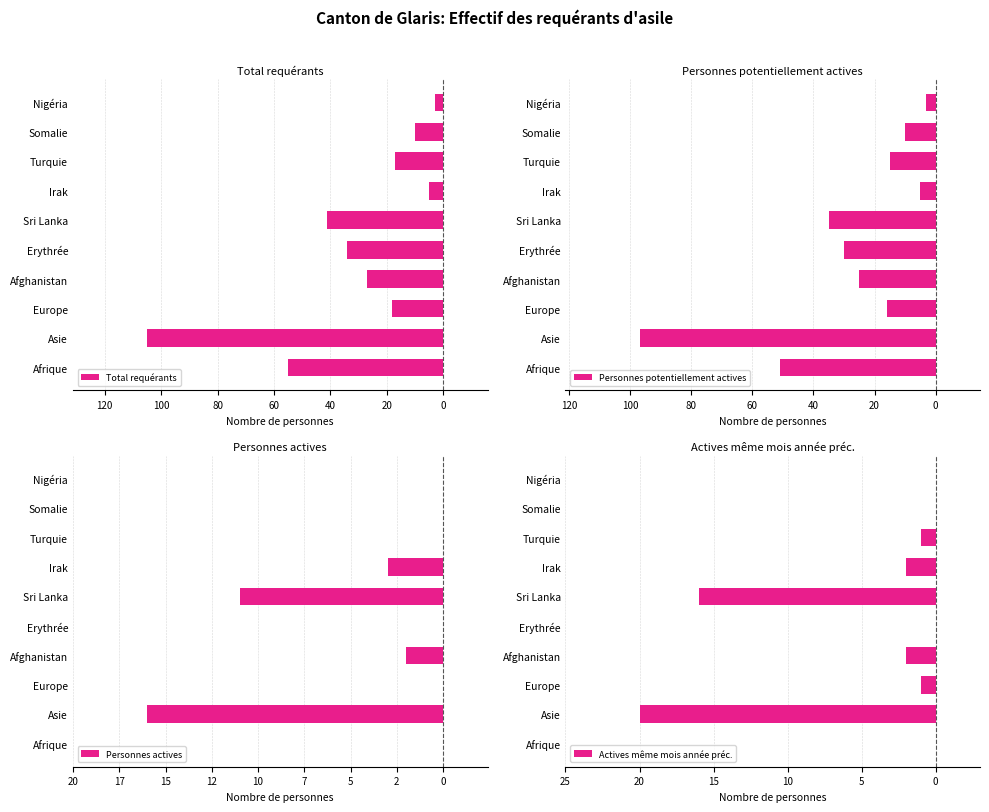

Is the value of Actives même mois année préc. at Asie greater than the value of Total requérants at Afghanistan?

Yes